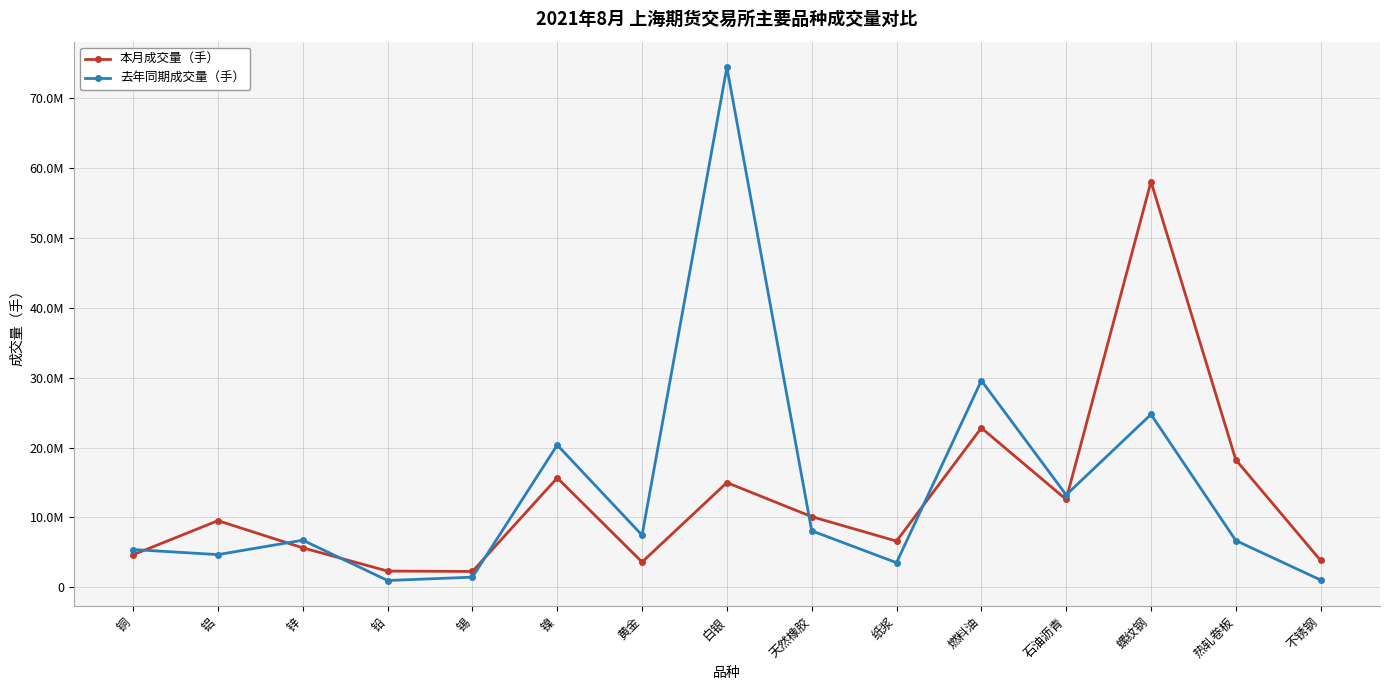

Does the chart have visible grid lines?

Yes